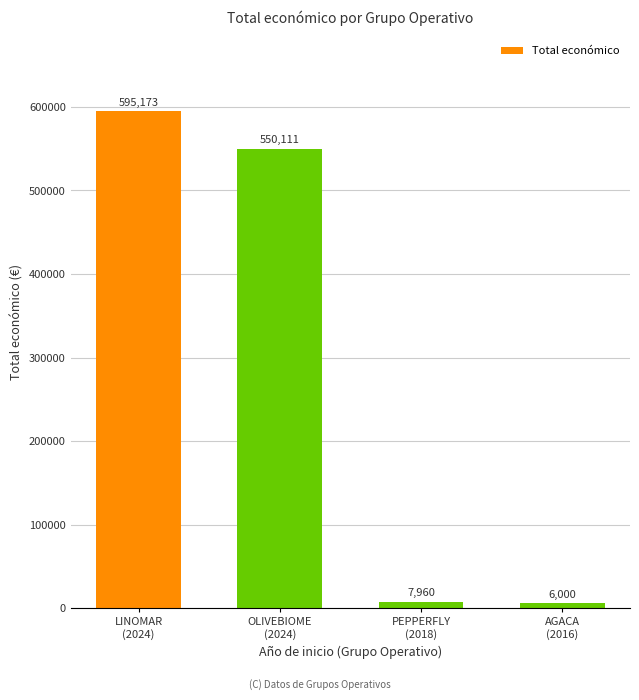

What is the value of the 4th bar from the left?

6000